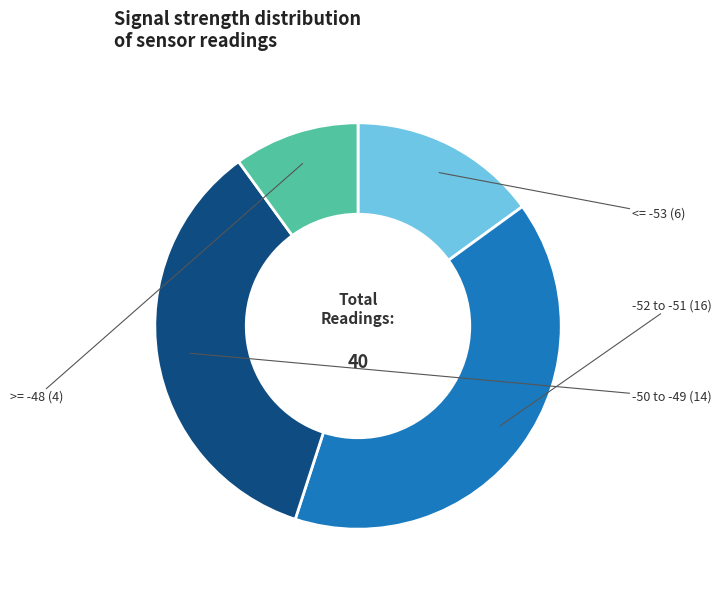

True or false: >= -48 accounts for 10% of the total.

True